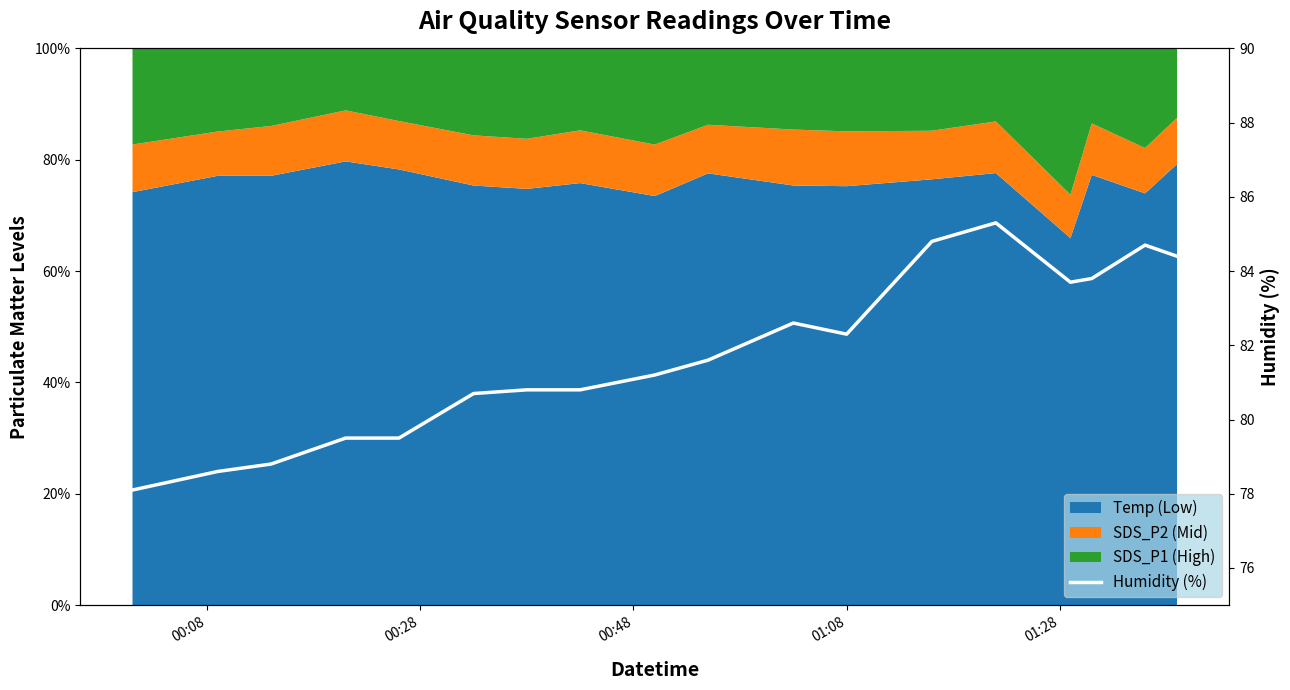

How many data points are above 81?

10